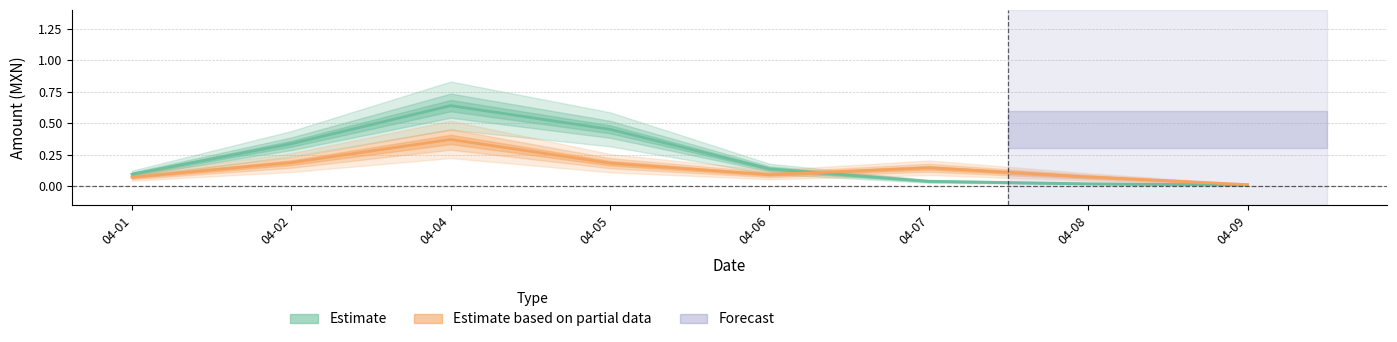

After their last crossing, which series has the higher values: Estimate based on partial data or Estimate?

Estimate based on partial data